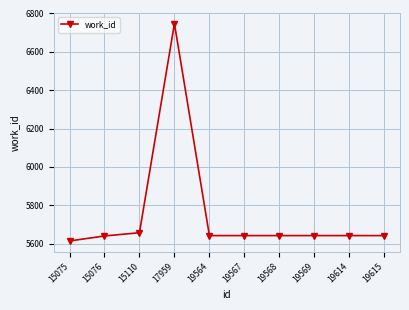

How many categories are shown in the chart?

10